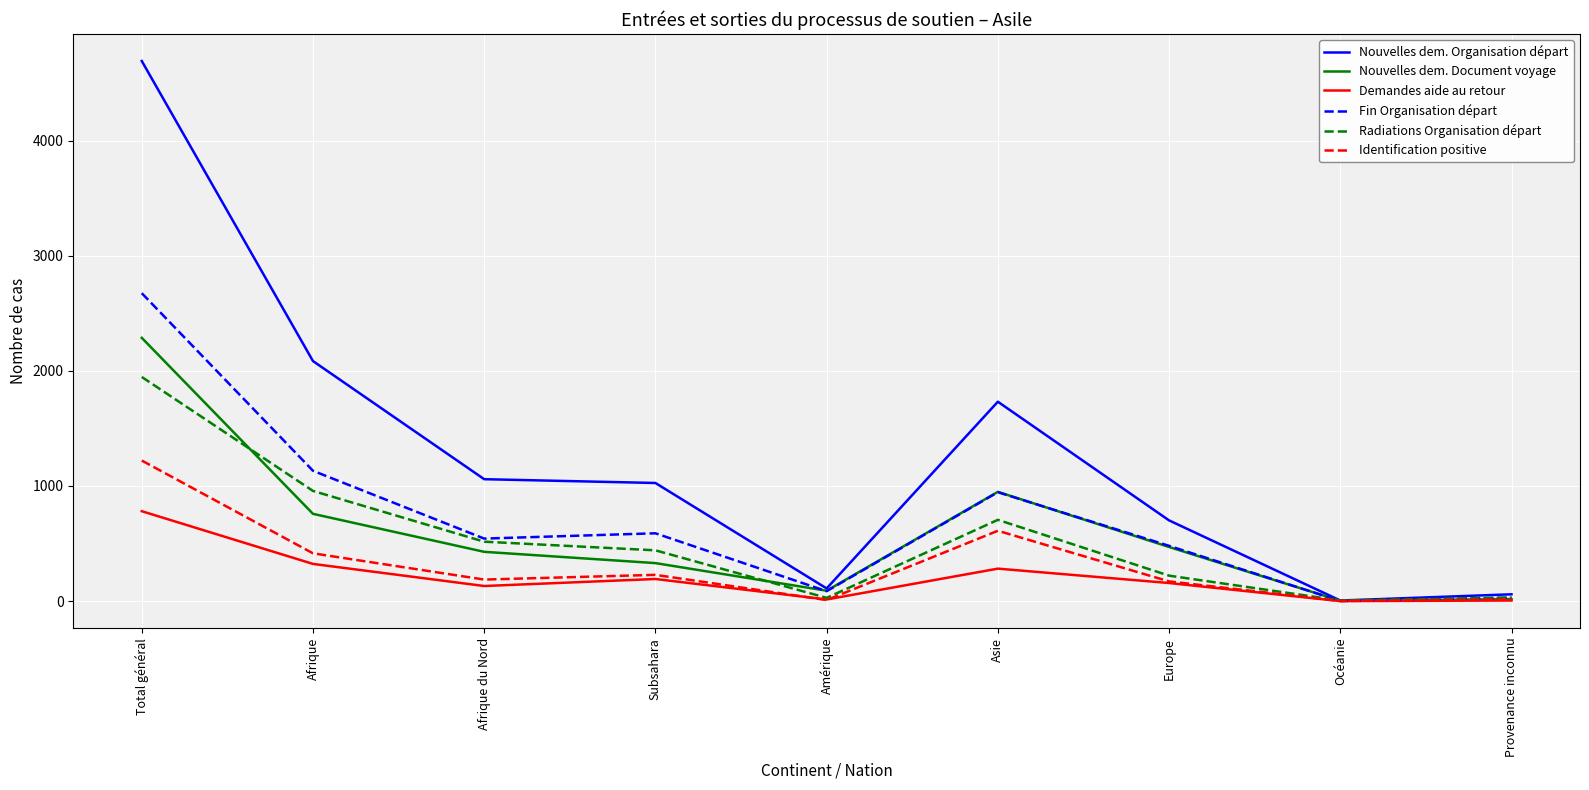

What is the sum of the Fin Organisation départ values at Europe and Océanie?

481